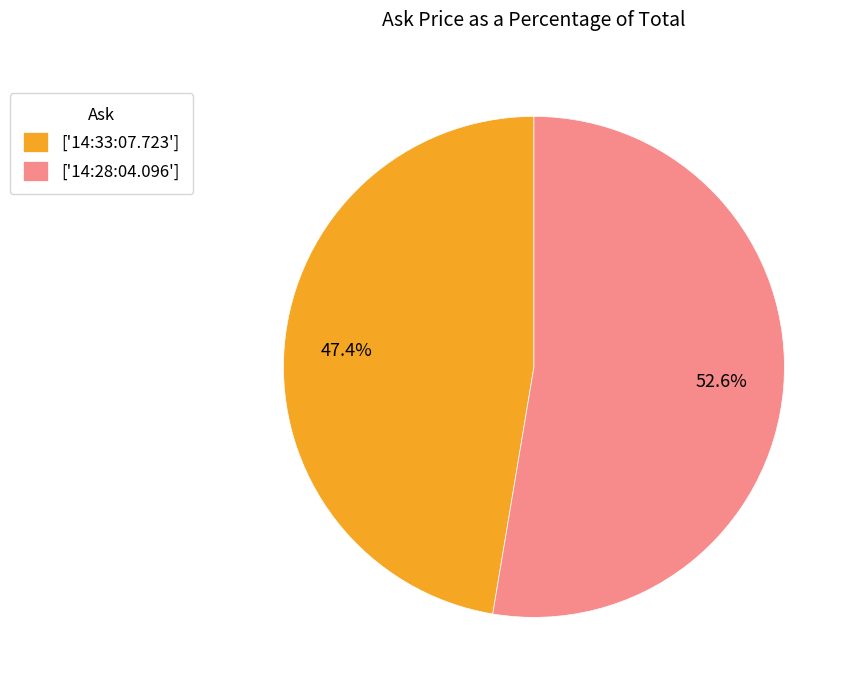

How many segments does this pie chart have?

2